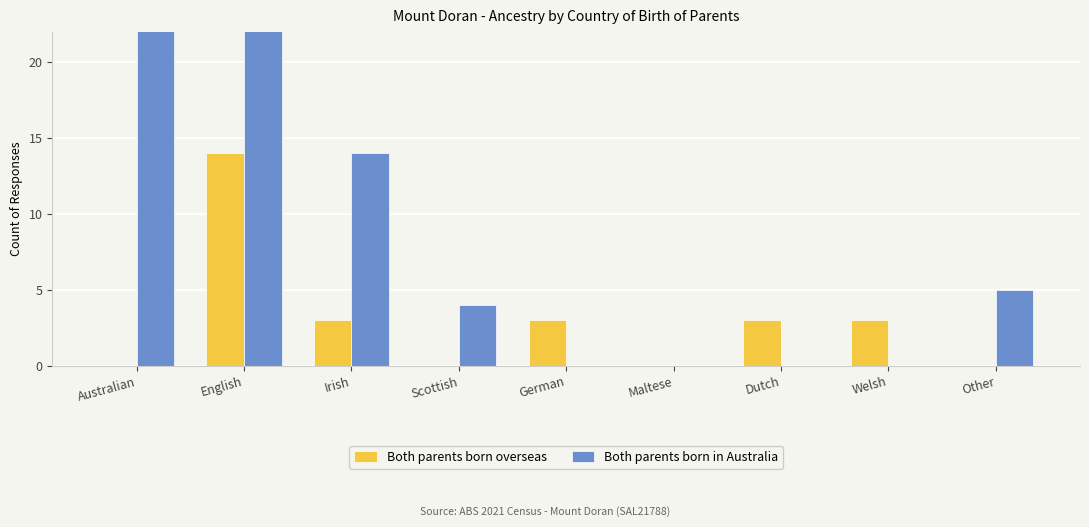

The Both parents born in Australia series shows 0 at German. True or false?

True